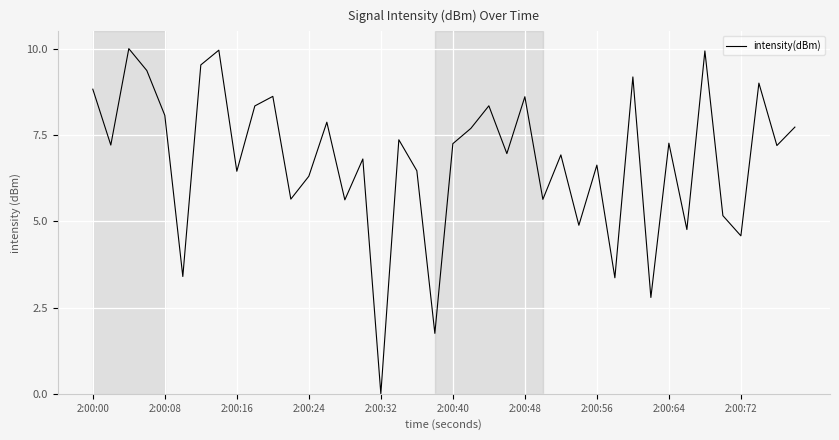

How many categories are shown in the chart?

40